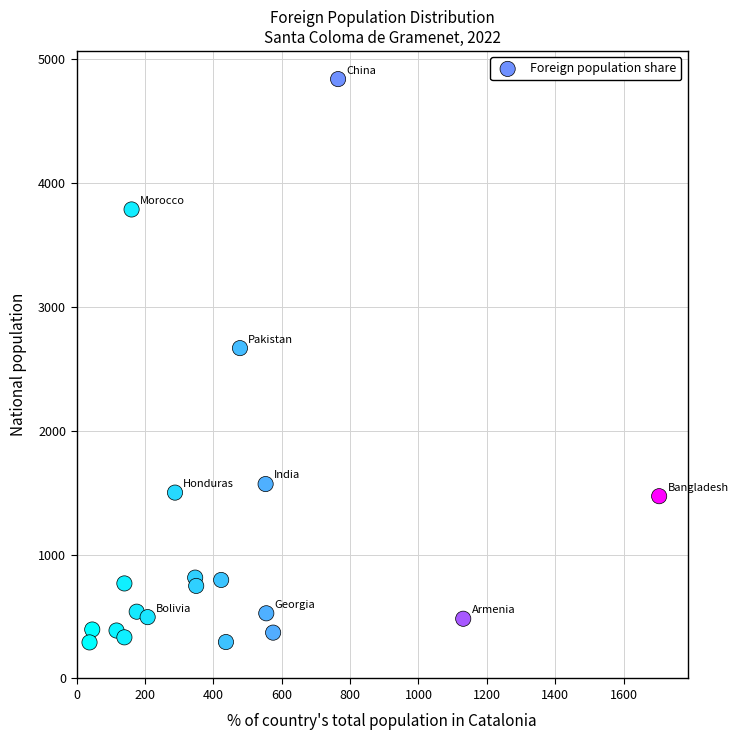

What is the range of X values (max minus min)?

1666